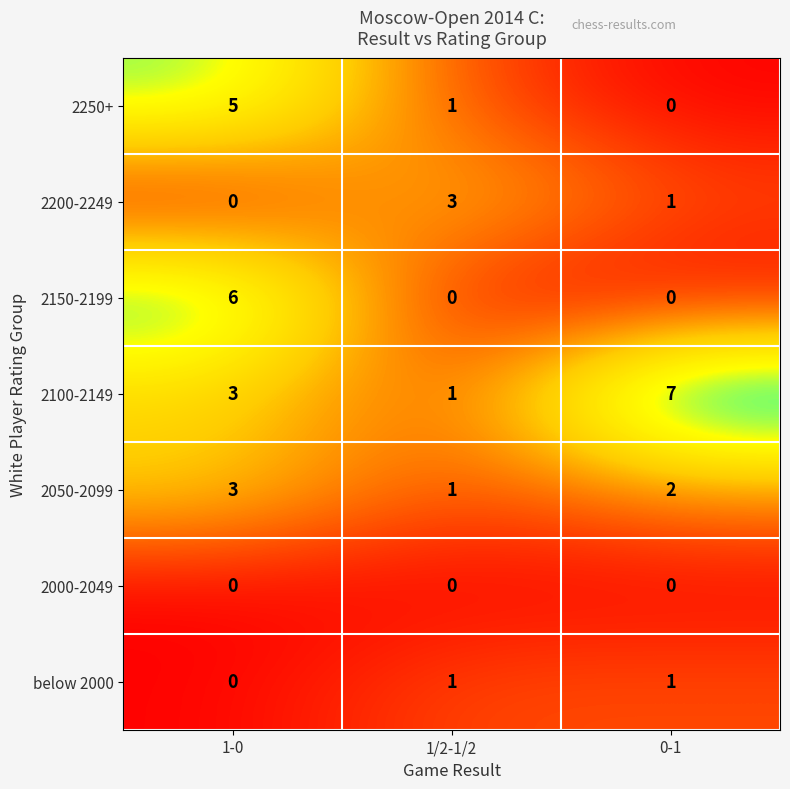

Which category has the highest value in the 2100-2149 series?

0-1